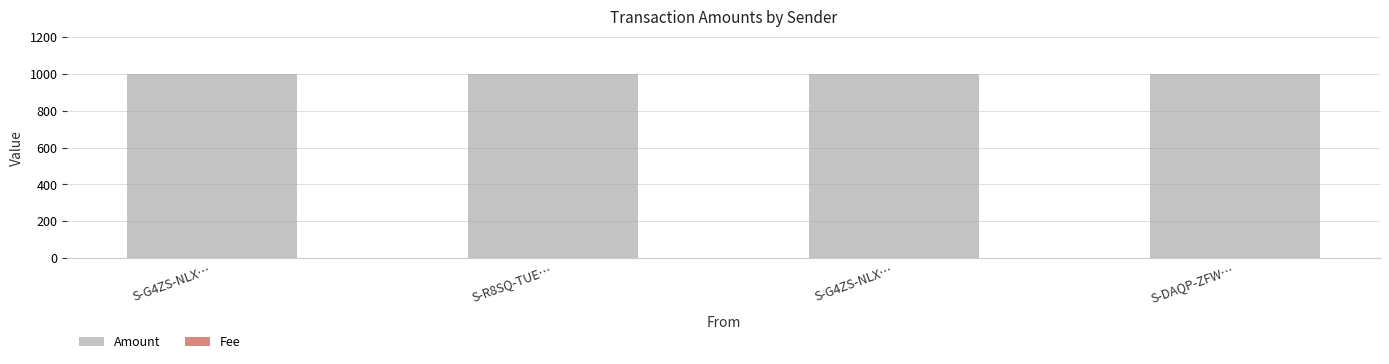

What is the label of the 3rd bar from the right?

S-R8SQ-TUE…